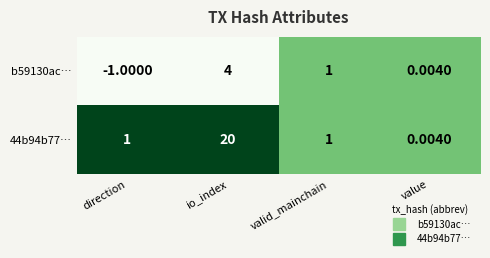

Where is b59130ac… nearest to the value 1?

valid_mainchain